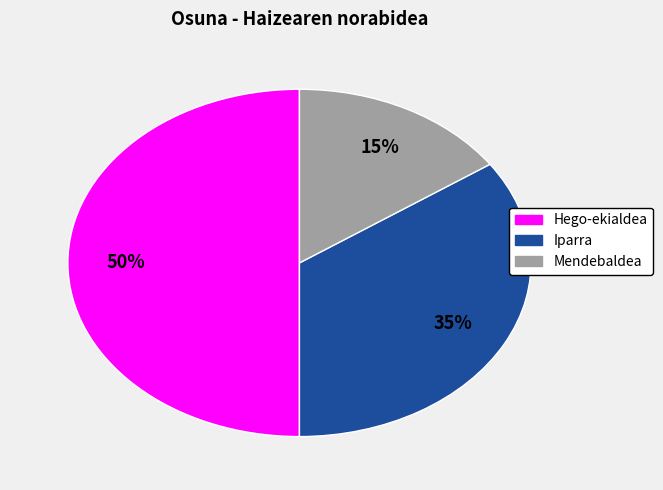

Do Mendebaldea and Hego-ekialdea together represent more than half of the pie?

Yes